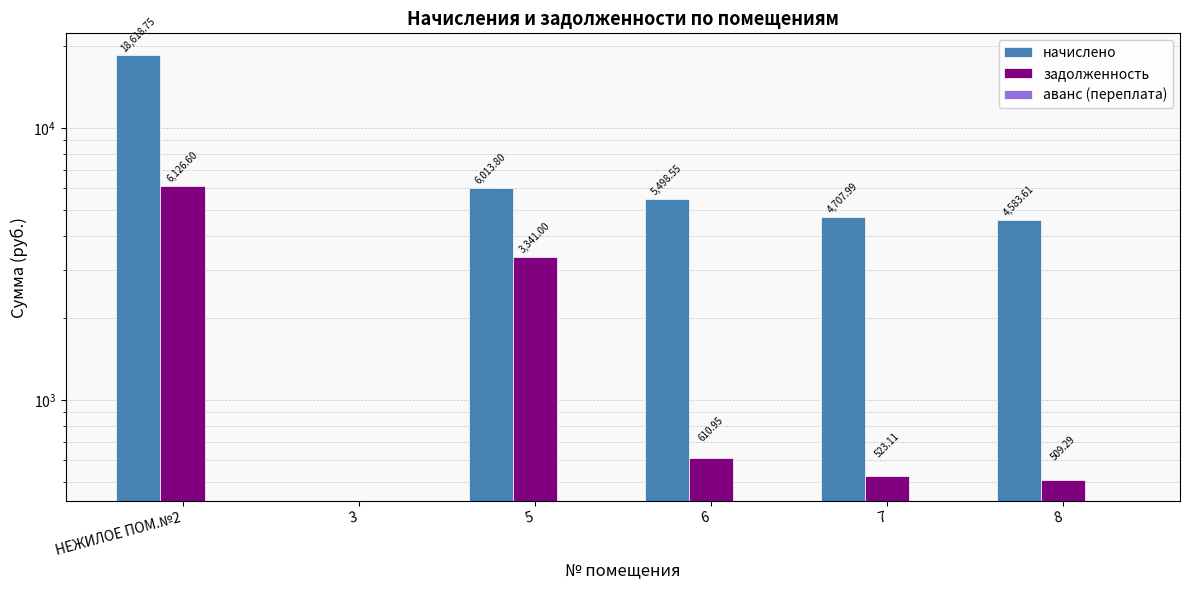

Reading left to right, what are all the values shown in this chart?

начислено: НЕЖИЛОЕ ПОМ.№2=18618.8	3=0.0	5=6013.8	6=5498.6	7=4708.0	8=4583.6
задолженность: НЕЖИЛОЕ ПОМ.№2=6126.6	3=0.0	5=3341.0	6=611.0	7=523.1	8=509.3
аванс (переплата): НЕЖИЛОЕ ПОМ.№2=0.0	3=0.0	5=0.0	6=0.0	7=0.0	8=0.0